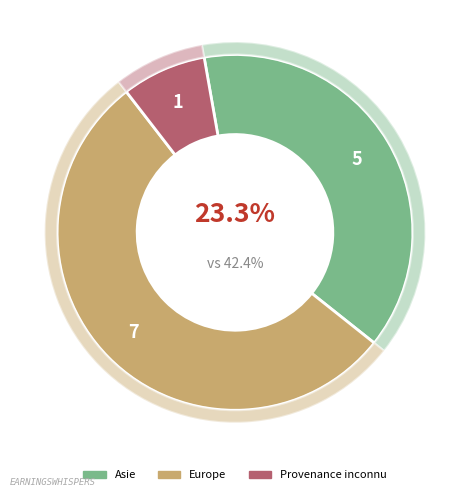

To the nearest percent, what is the combined percentage of Asie and Europe?

92%